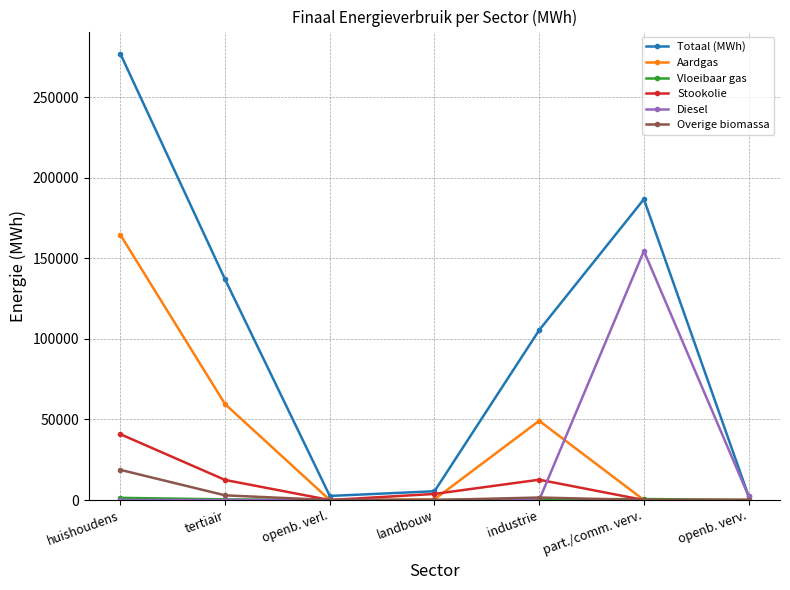

What position from the right is tertiair?

6